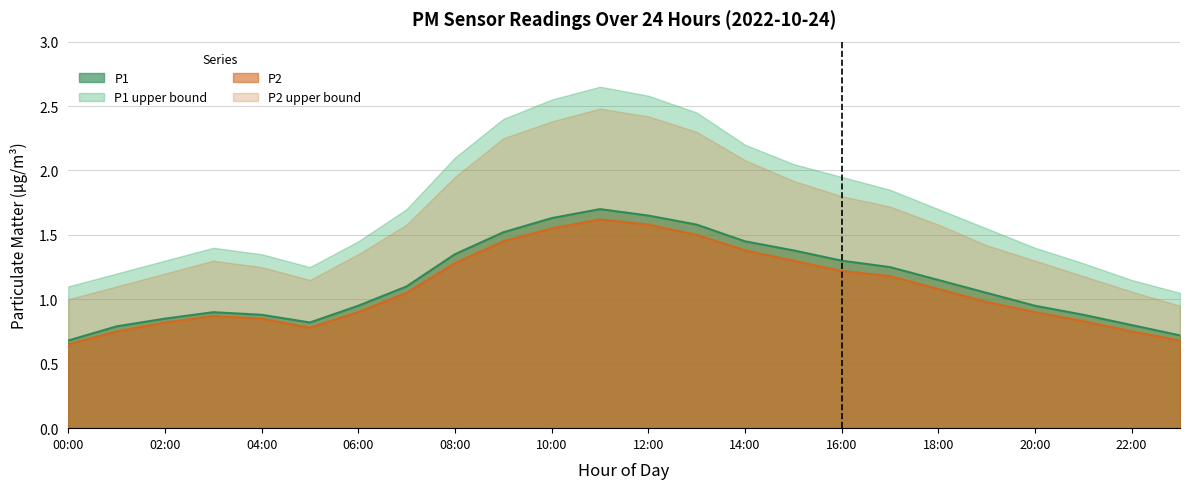

Is the value of P1 at 05:00 greater than the value of P1_upper at 10:00?

No